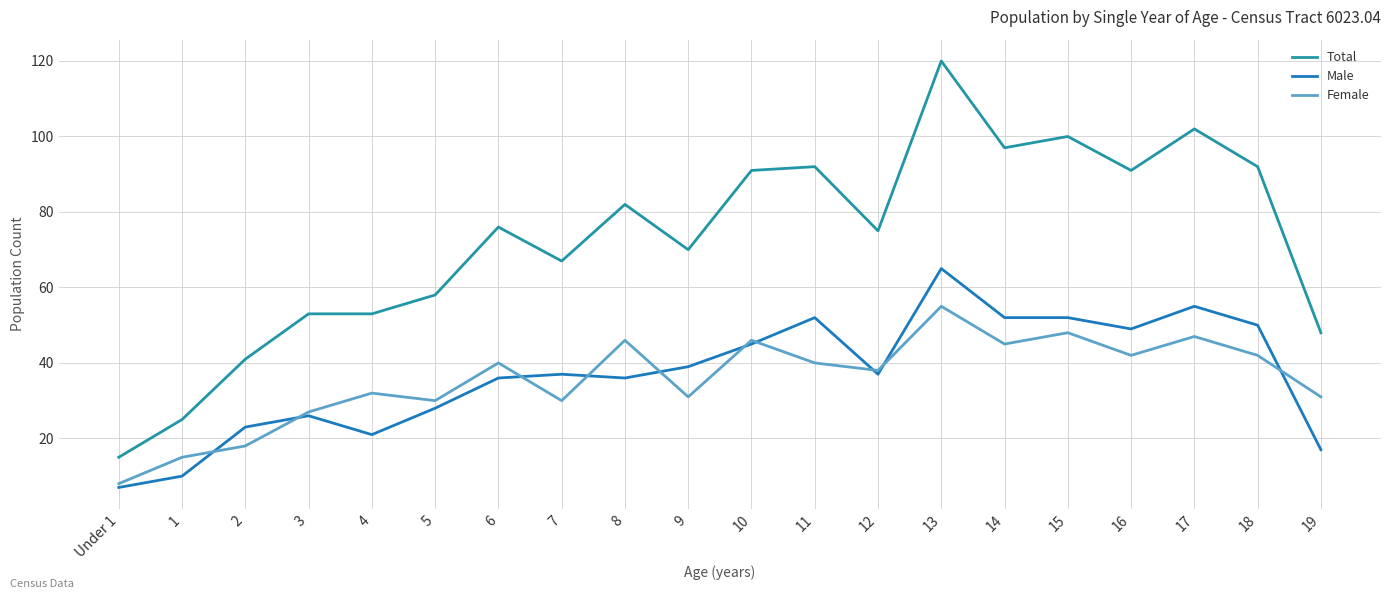

Which series has the largest total across all categories?

Total